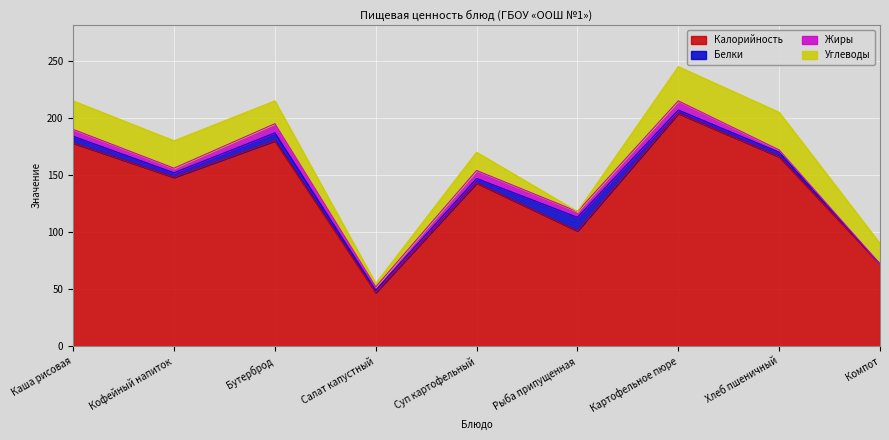

Reading left to right, list all the values displayed in this chart.

Калорийность: Каша рисовая=178	Кофейный напиток=148	Бутерброд=180	Салат капустный=47	Суп картофельный=143	Рыба припущенная=101	Картофельное пюре=204	Хлеб пшеничный=166	Компот=72
Белки: Каша рисовая=6	Кофейный напиток=4	Бутерброд=7	Салат капустный=2	Суп картофельный=4	Рыба припущенная=12	Картофельное пюре=3	Хлеб пшеничный=4	Компот=0
Жиры: Каша рисовая=6	Кофейный напиток=4	Бутерброд=8	Салат капустный=3	Суп картофельный=7	Рыба припущенная=5	Картофельное пюре=8	Хлеб пшеничный=2	Компот=0
Углеводы: Каша рисовая=25	Кофейный напиток=24	Бутерброд=20	Салат капустный=3	Суп картофельный=16	Рыба припущенная=0	Картофельное пюре=30	Хлеб пшеничный=33	Компот=18